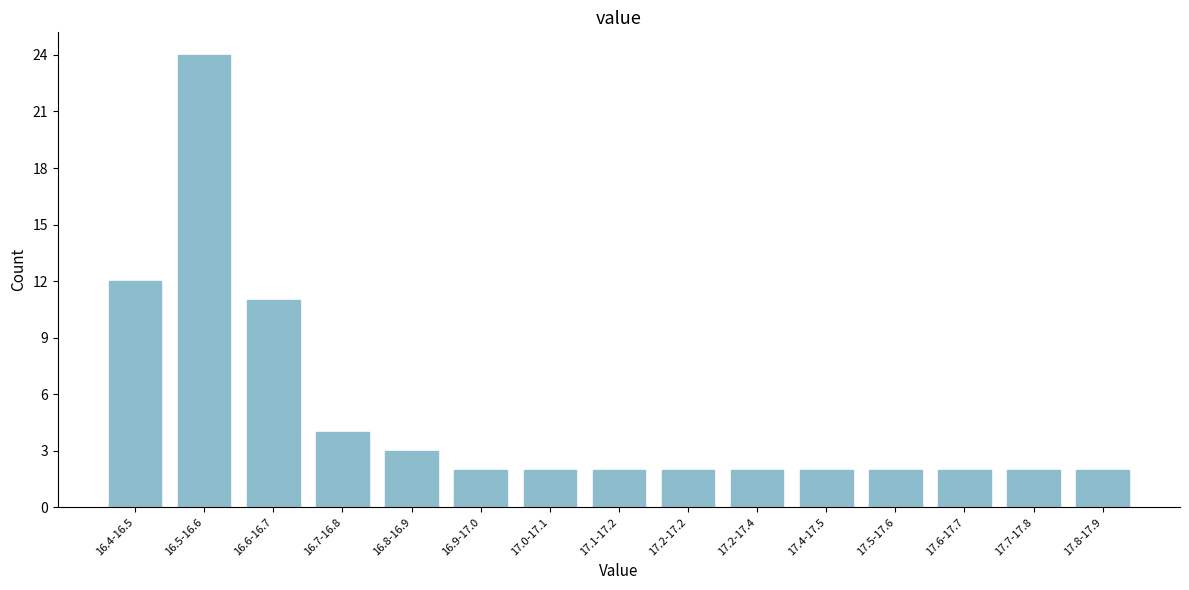

Reading left to right, extract all data points from this chart.

12	24	11	4	3	2	2	2	2	2	2	2	2	2	2